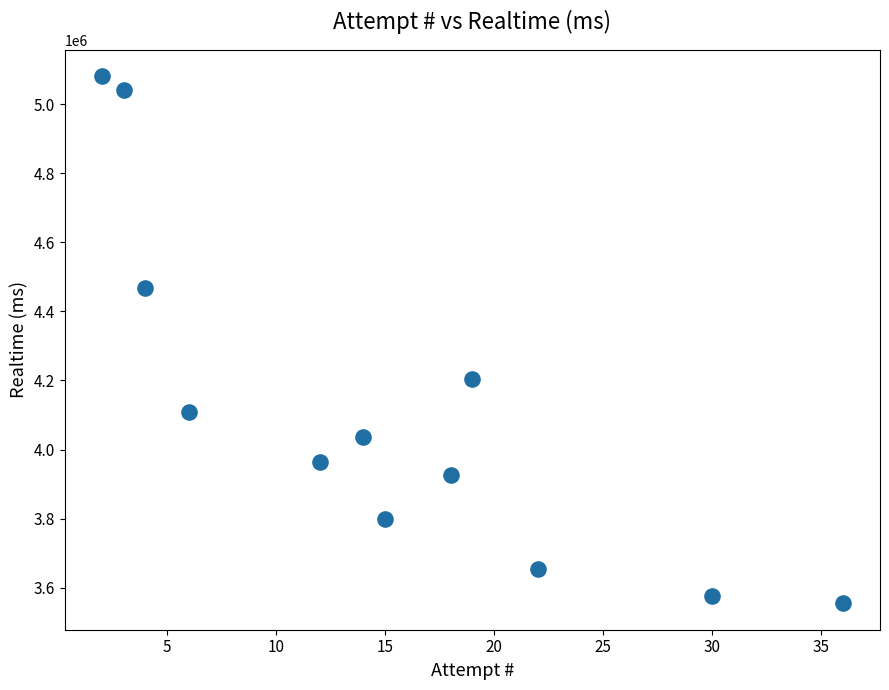

What is the average X value?

15